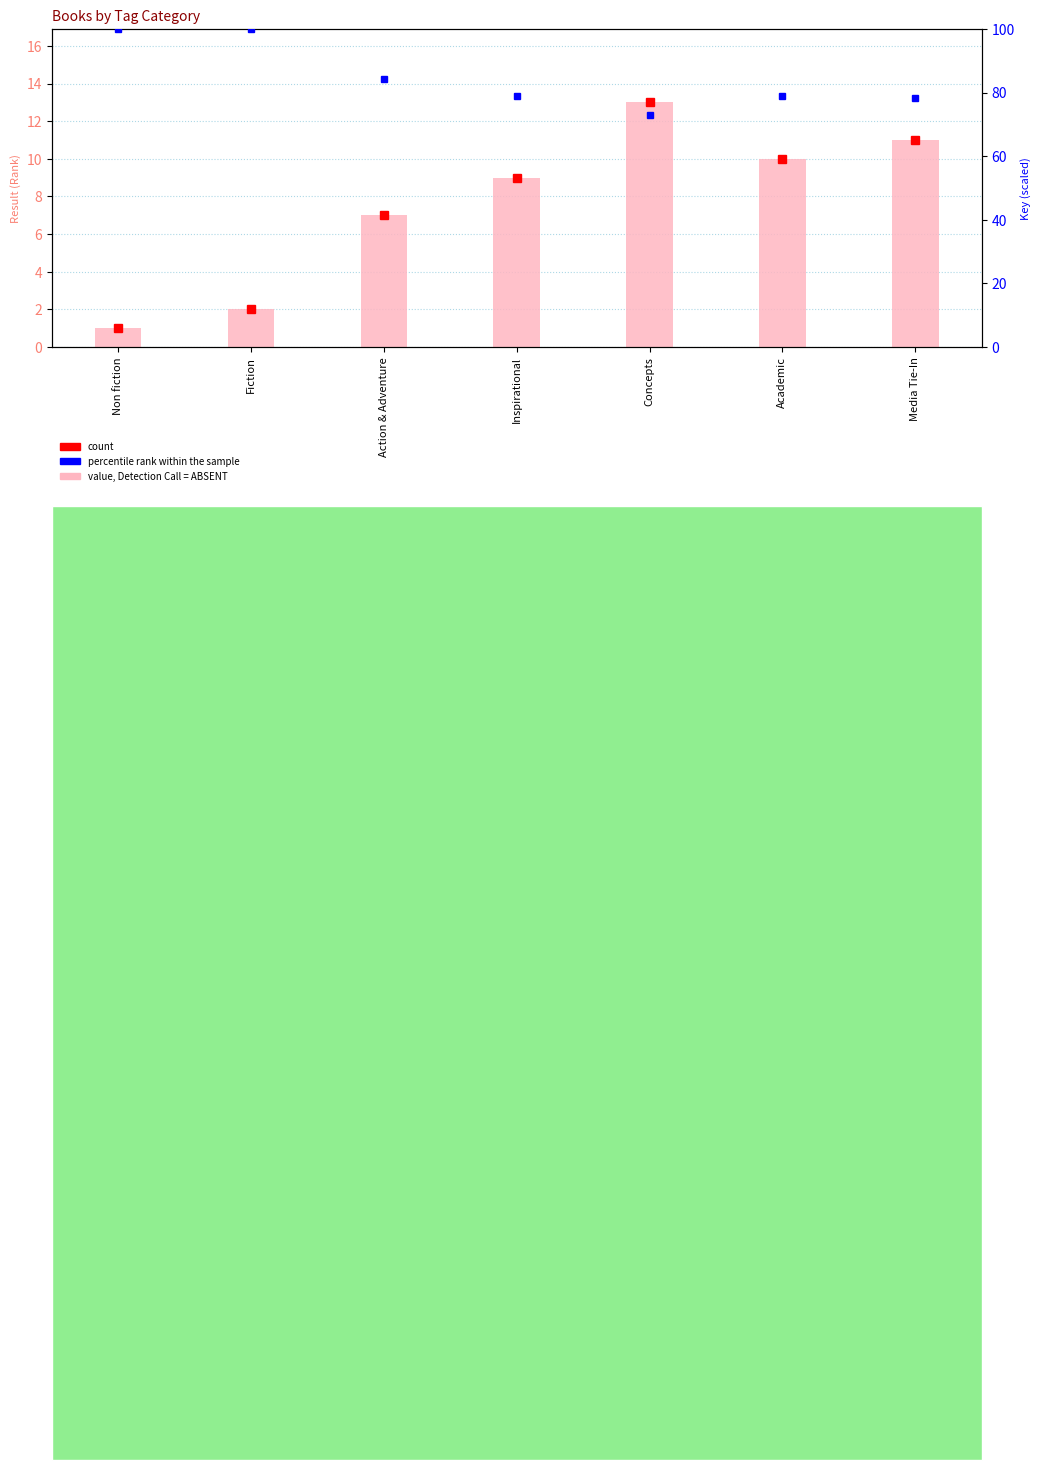

What is the difference between the count values at Academic and Fiction?

8.0